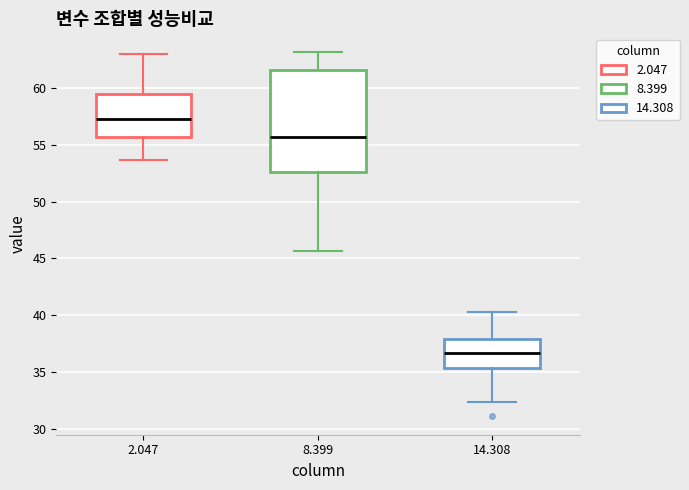

Reading left to right, transcribe this box plot: for each box, give where its median line is, the range the box spans, and where its two whiskers end, as read against the y-axis. The values are not printed on the chart, so give them approximately, as read against the axis.

2.047: median 57.5, box 55.5 to 59.5, whiskers 53.5 to 63.0
8.399: median 55.5, box 52.5 to 61.5, whiskers 45.5 to 63.0
14.308: median 36.5, box 35.5 to 38.0, whiskers 32.5 to 40.5